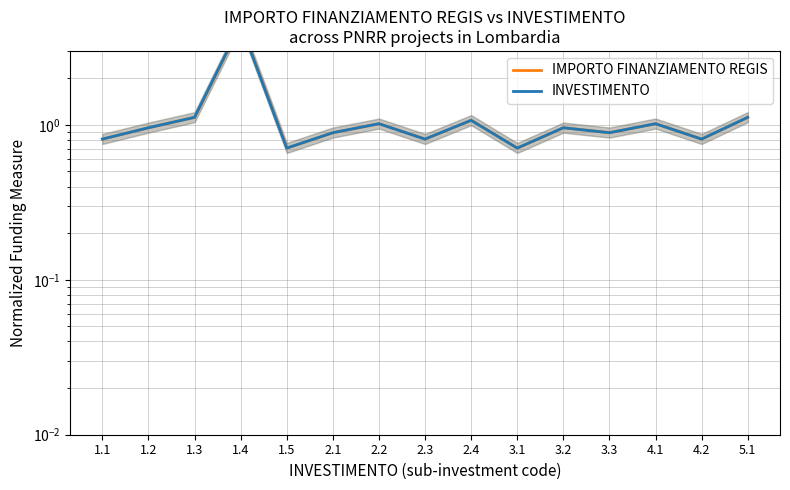

At which category is the sum across all series the highest?

1.4